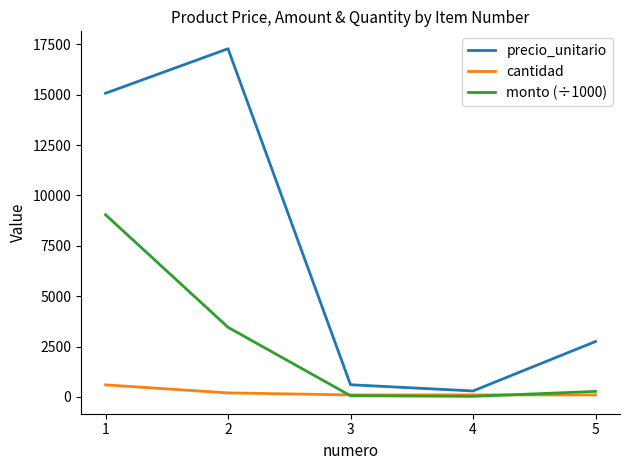

Where is monto (÷1000) nearest to the value 4535?

2